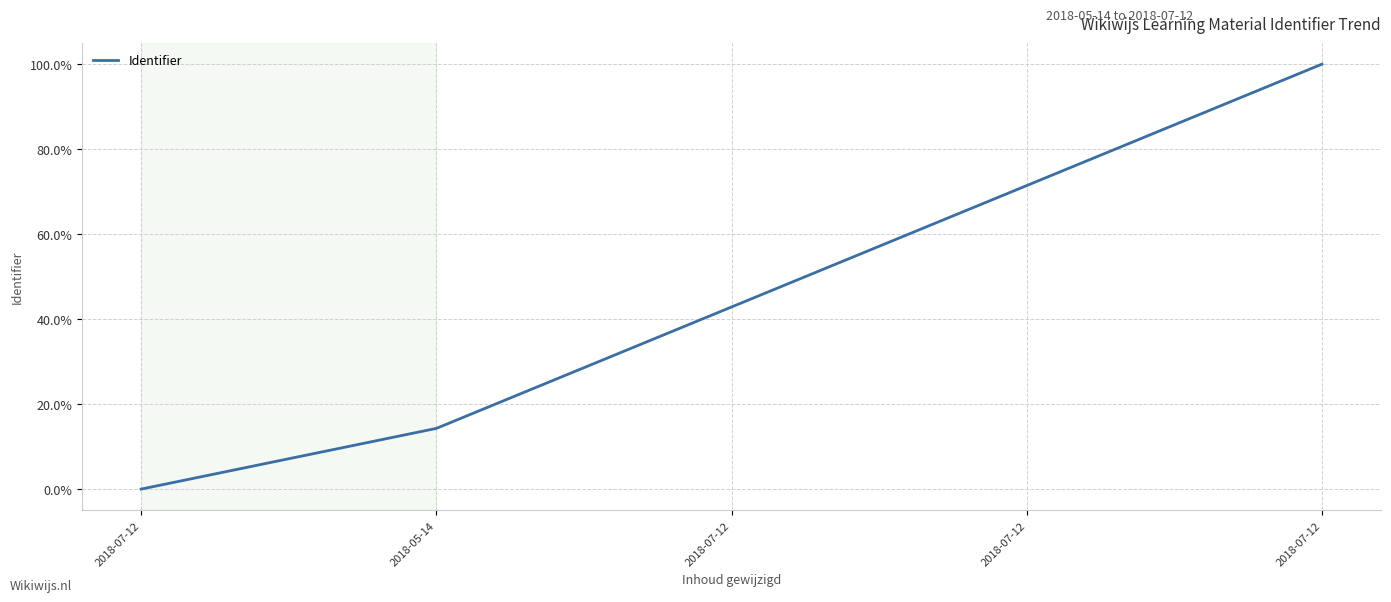

Is this an area chart (filled region under the line)?

No